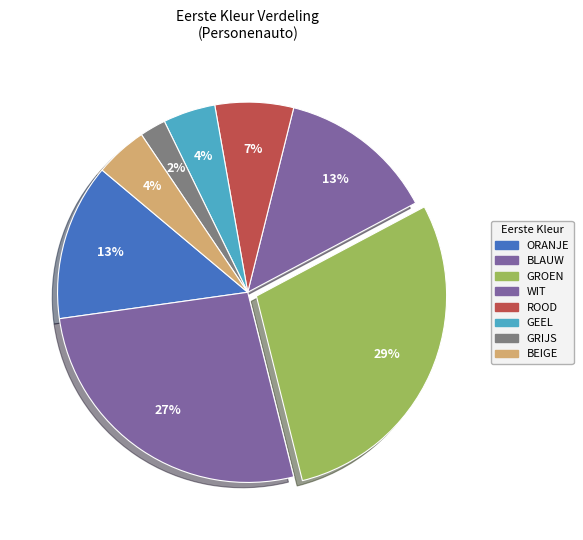

Count the number of slices in the pie.

8